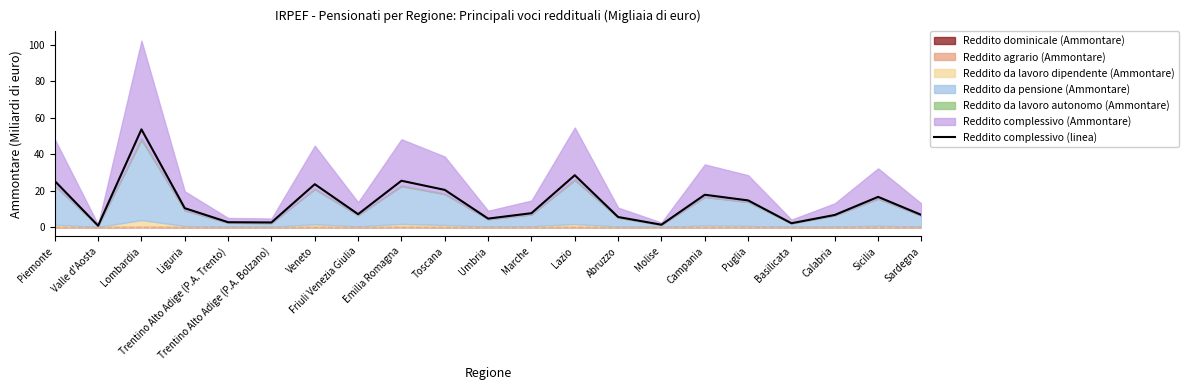

How many interior local peaks (higher than both neighbors) does the data have?

6